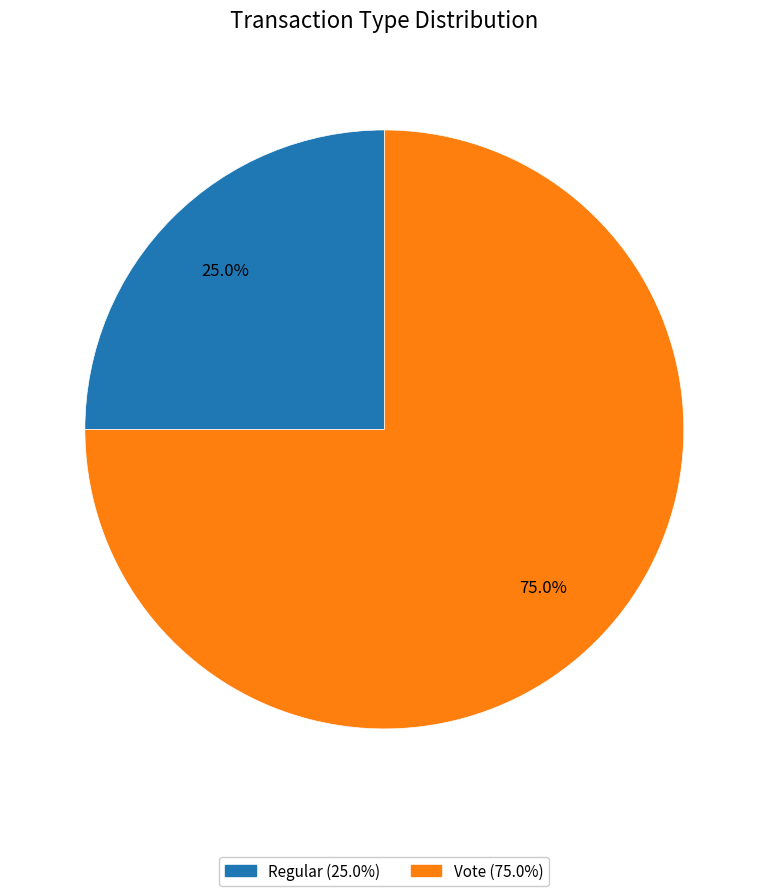

How many segments does this pie chart have?

2